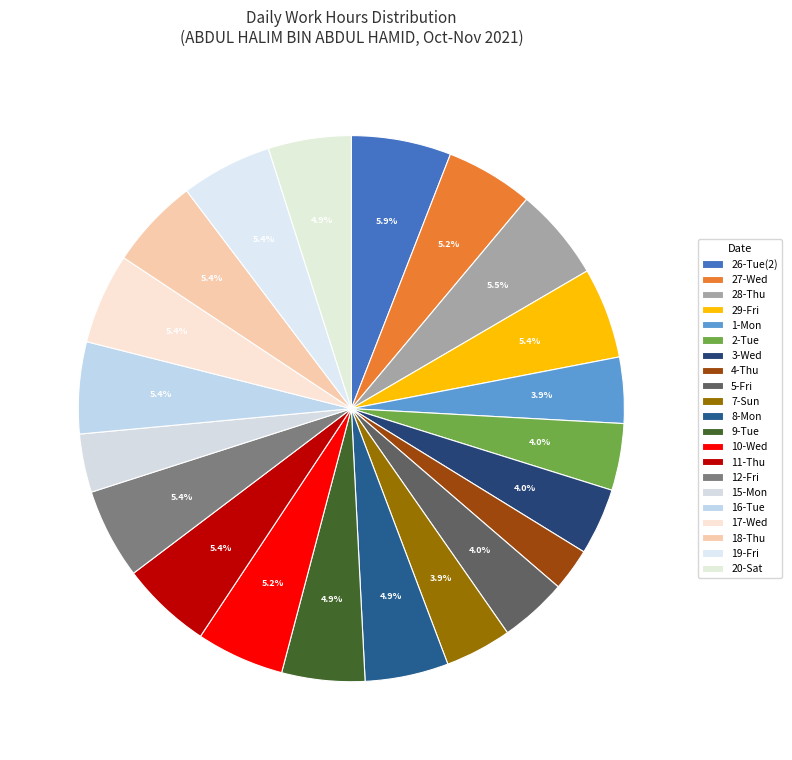

What percentage is NOT represented by 2-Tue?

96.0%